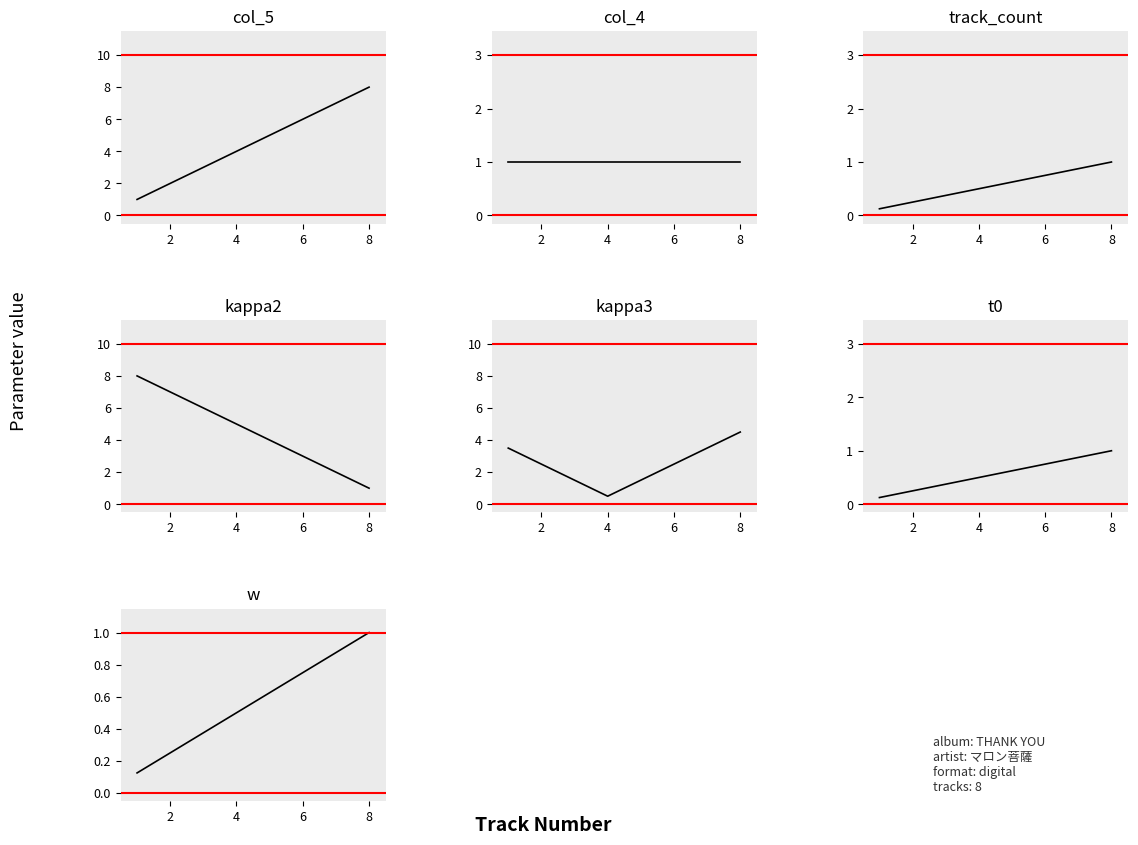

Count the number of values greater than 5.

3